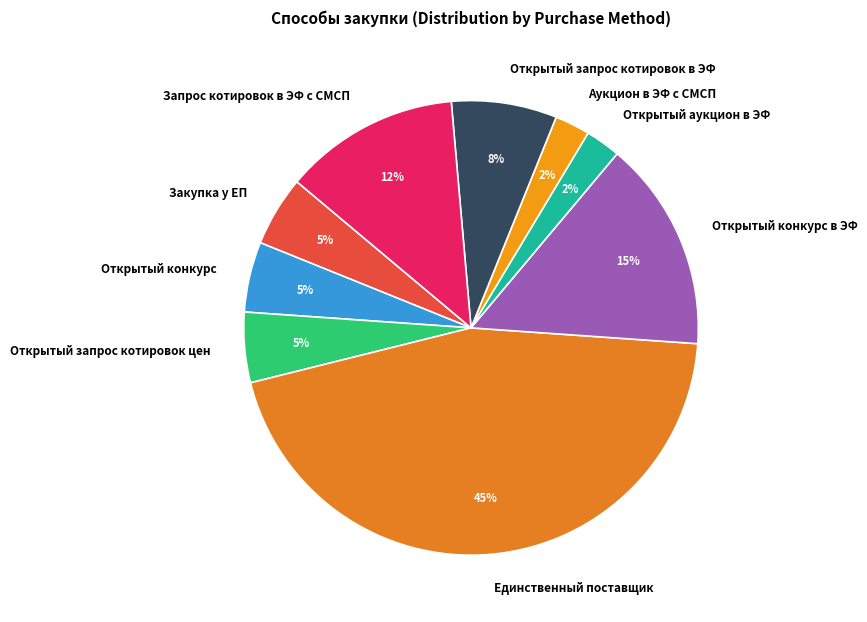

To the nearest percent, what is the average slice percentage?

11%